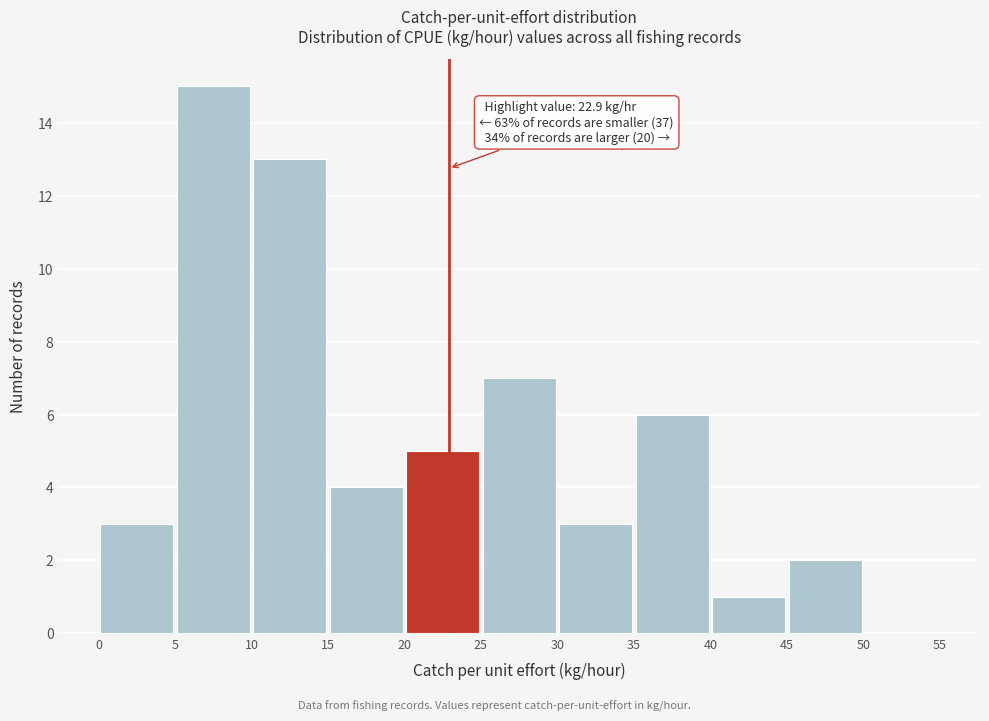

Over which range of the x-axis is the bar tallest?

5 to 10